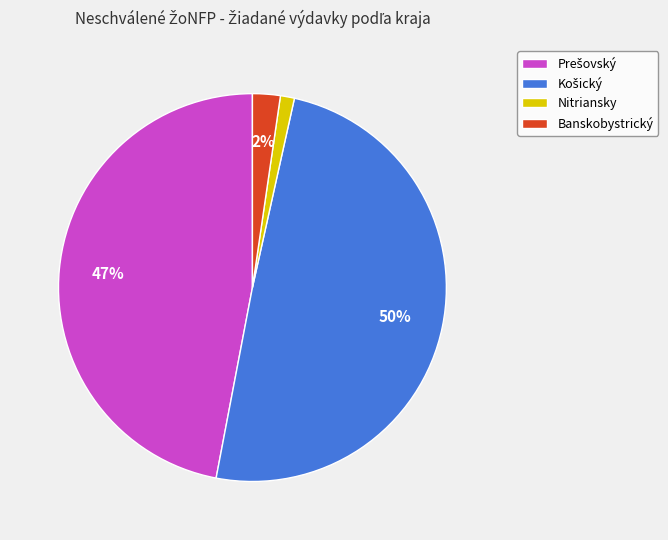

To the nearest percent, what is the difference between the Banskobystrický and Nitriansky slice percentages?

1%